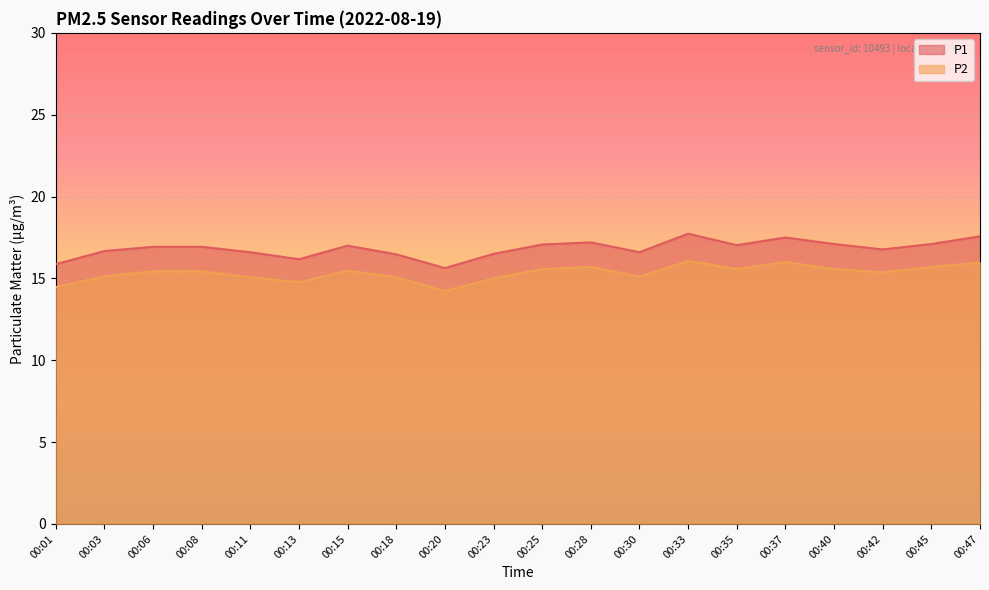

Where is the first local maximum for P1?

00:15